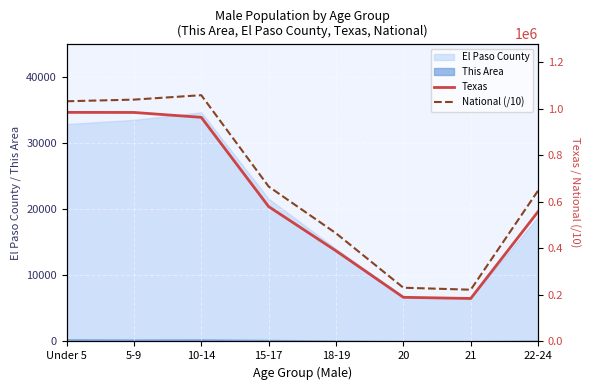

Which series has the largest total across all categories?

National (/10)